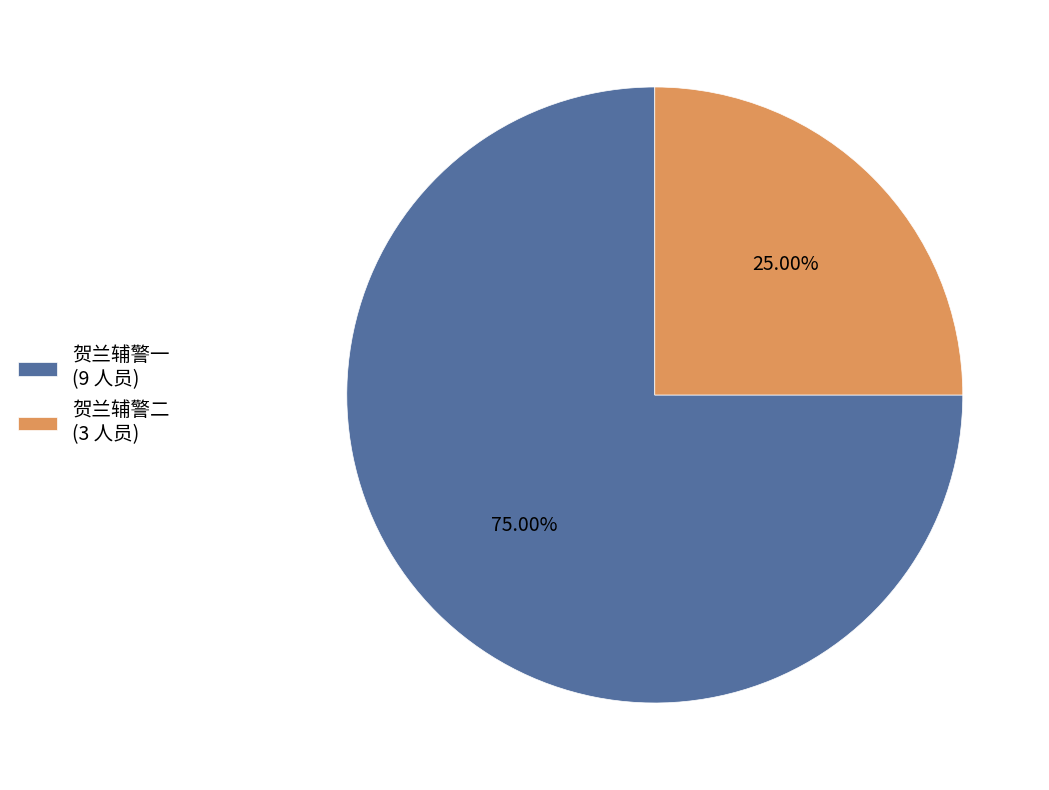

To the nearest percent, what is the combined percentage of 贺兰辅警一 and 贺兰辅警二?

100%